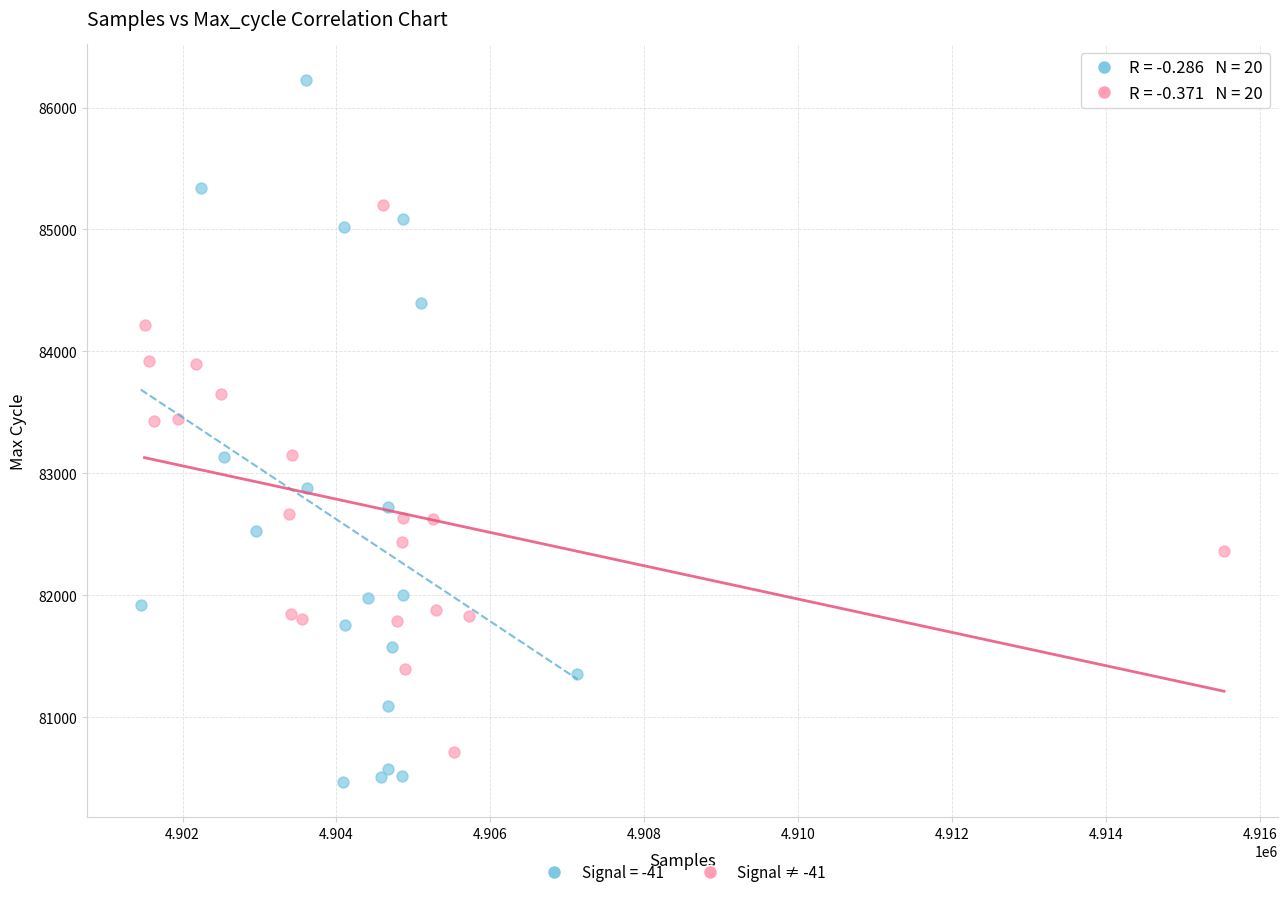

Which series reaches the maximum Y coordinate?

Signal = -41